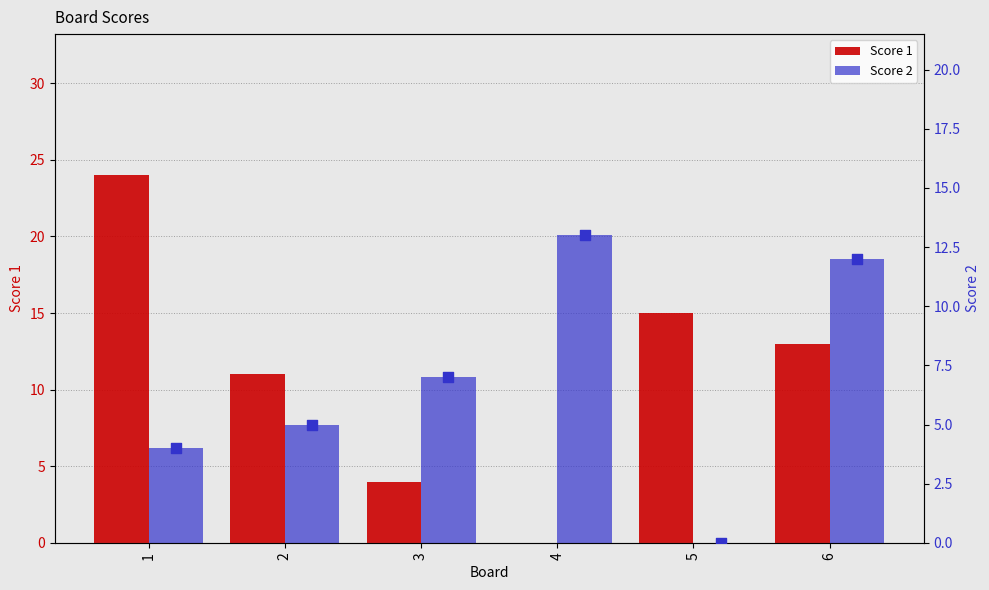

Which series reaches the minimum Y coordinate?

Score 1